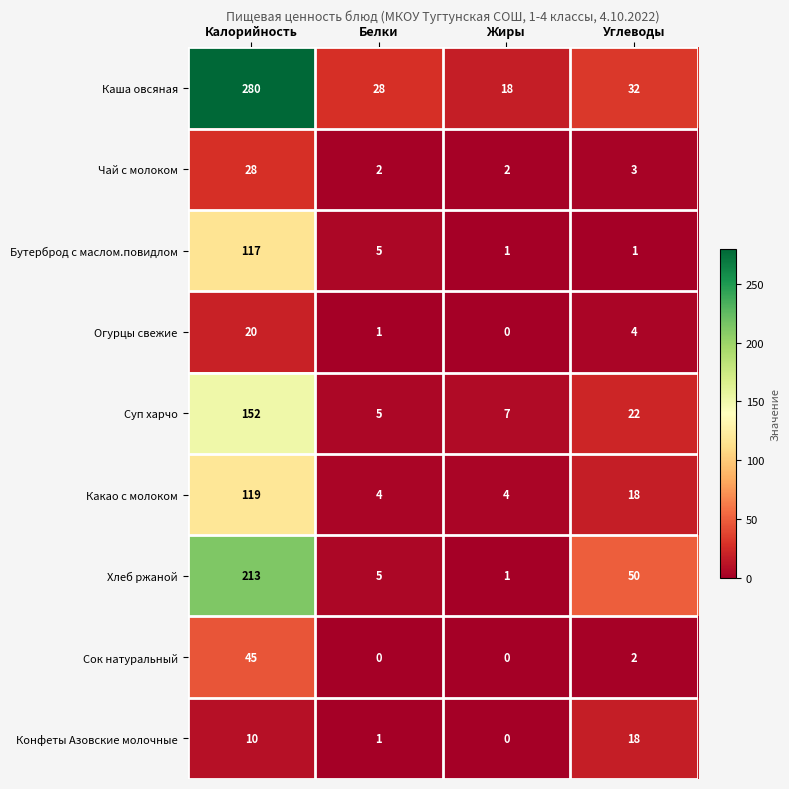

Which label corresponds to the largest value in the chart?

Калорийность